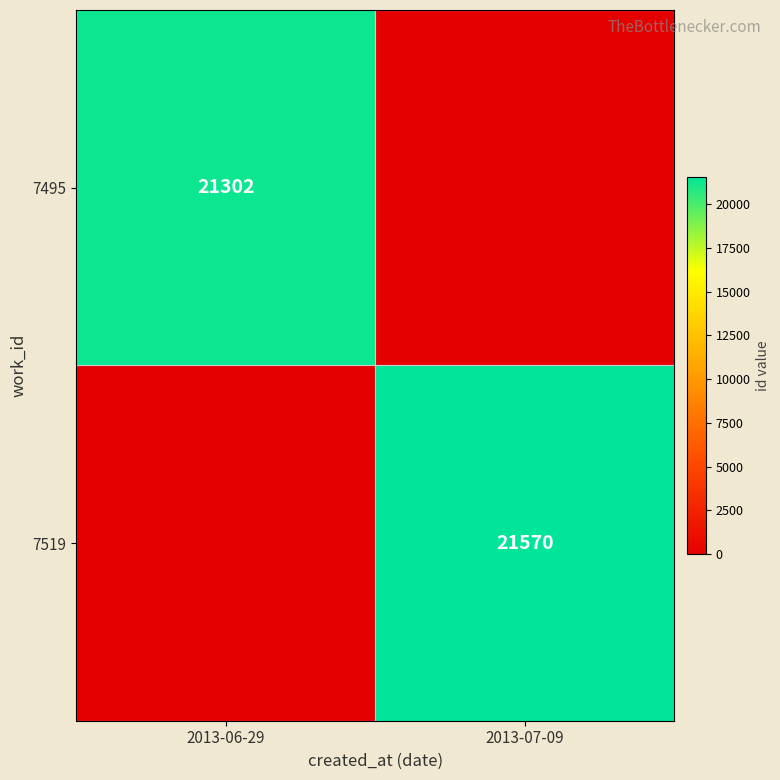

The value of 7495 at 2013-06-29 is 34621. True or false?

False